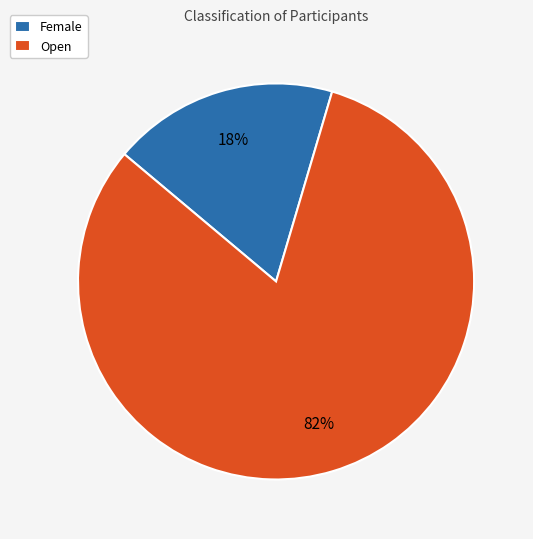

To the nearest percent, what portion does Female represent?

18%